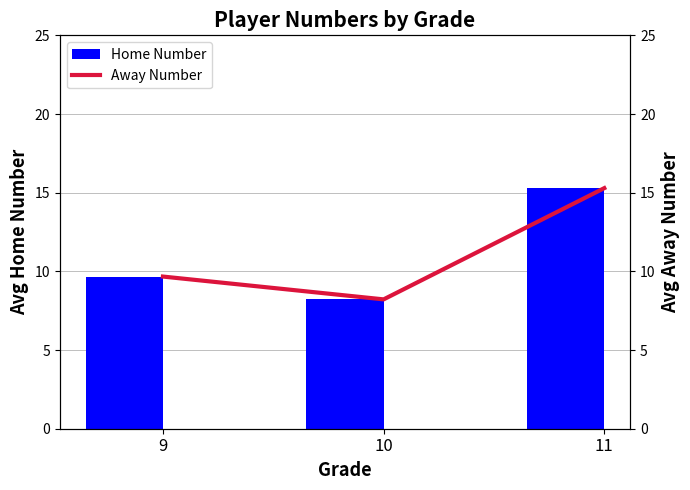

How many data points in Away Number are above 9?

2